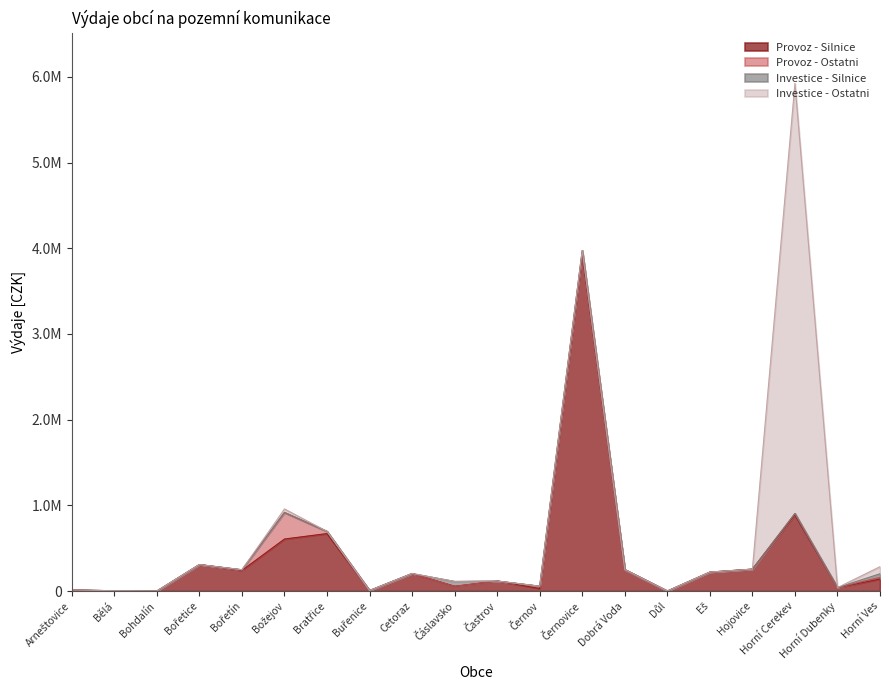

At which category is the sum across all series the highest?

Horní Cerekev